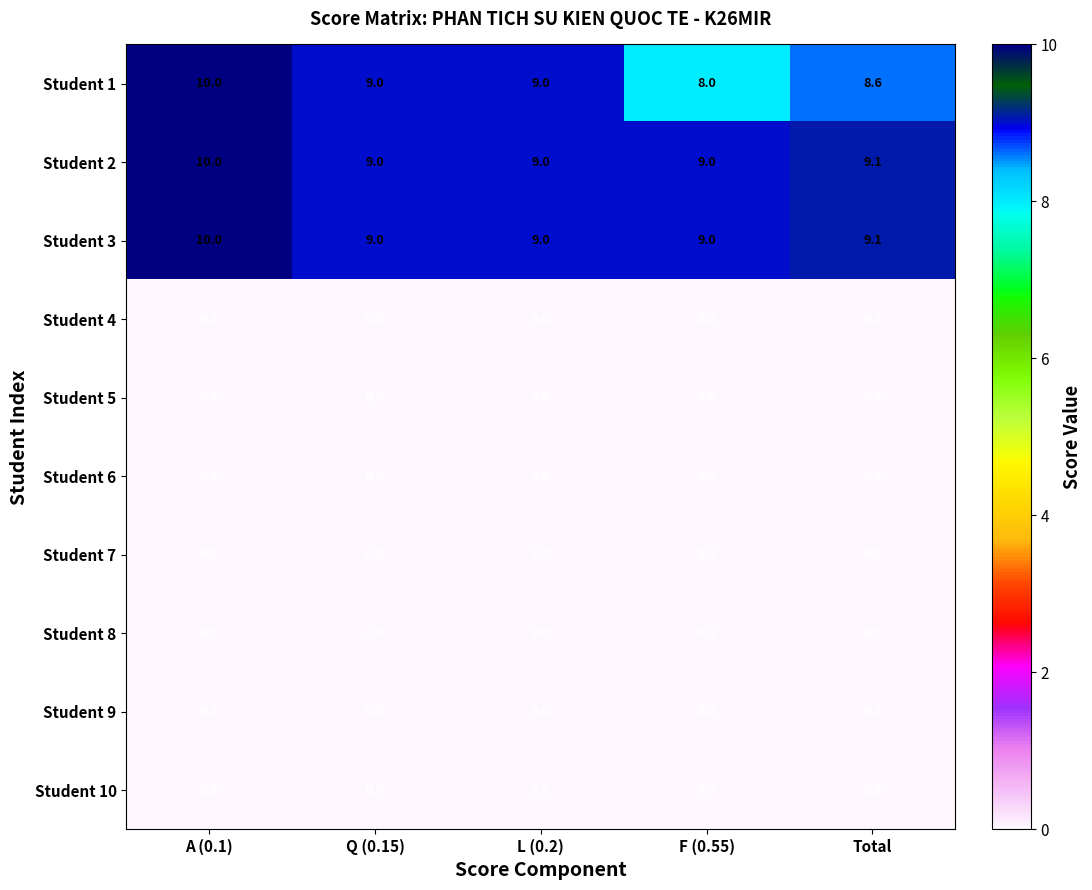

What is the approximate value of Student 2 at A (0.1)?

10.0